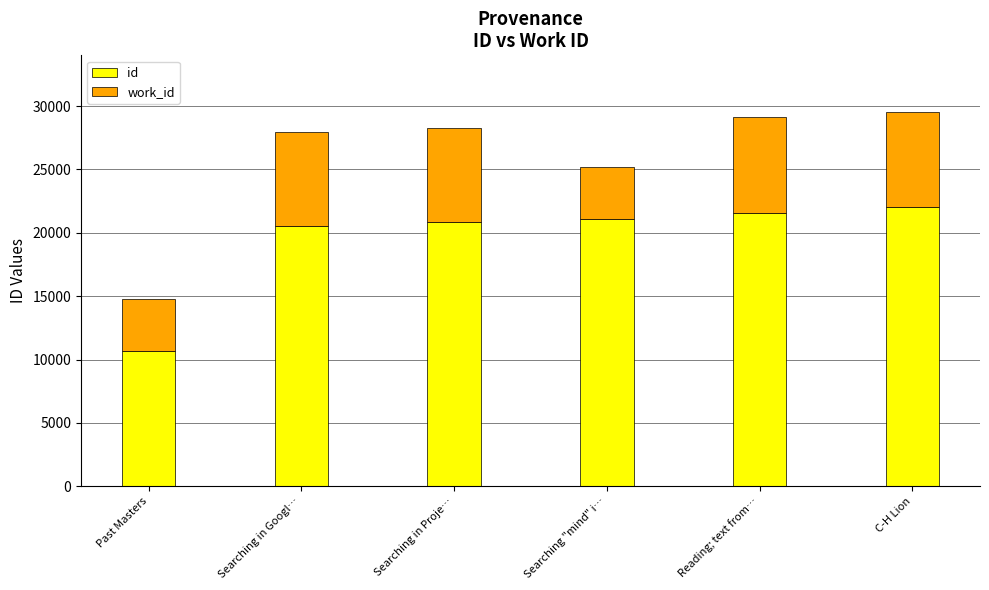

What is the lowest value of the id series?

10637